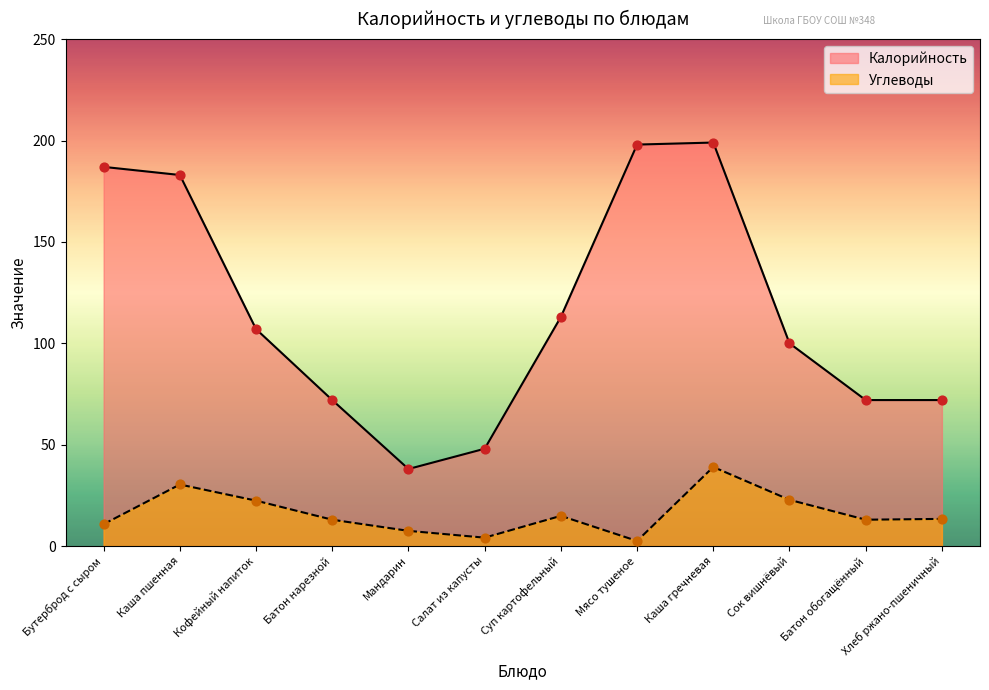

Which series contains the highest Y value?

Калорийность